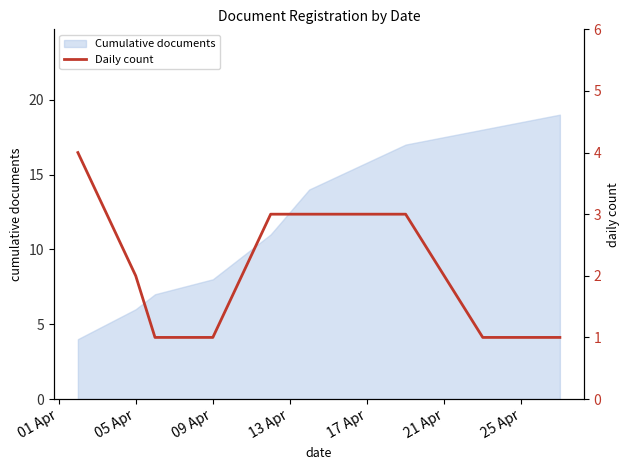

The Cumulative documents series shows 3 at 09 Apr. True or false?

False